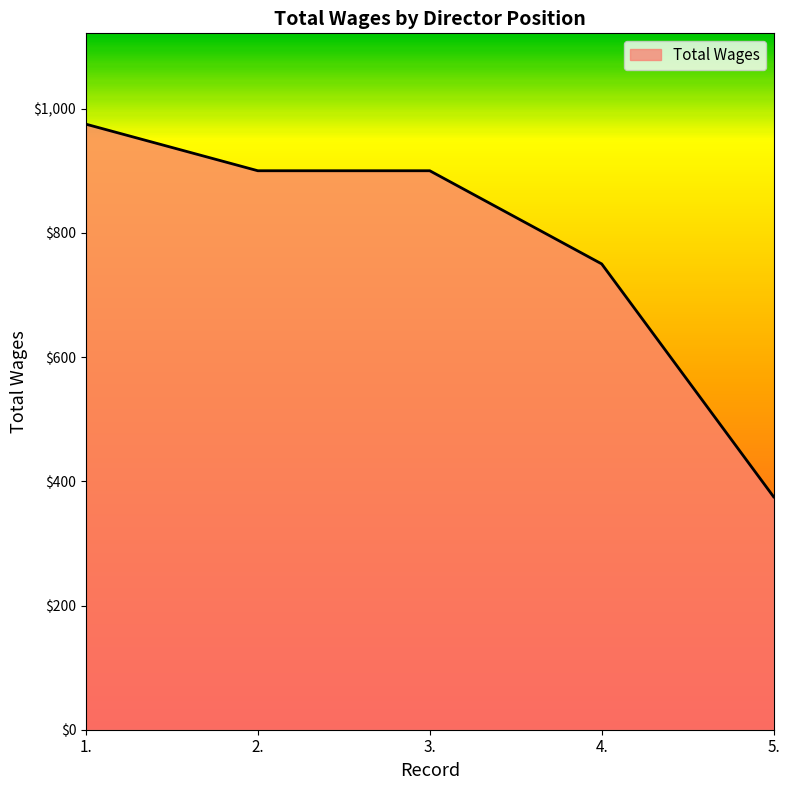

Which label corresponds to the largest value in the chart?

1.